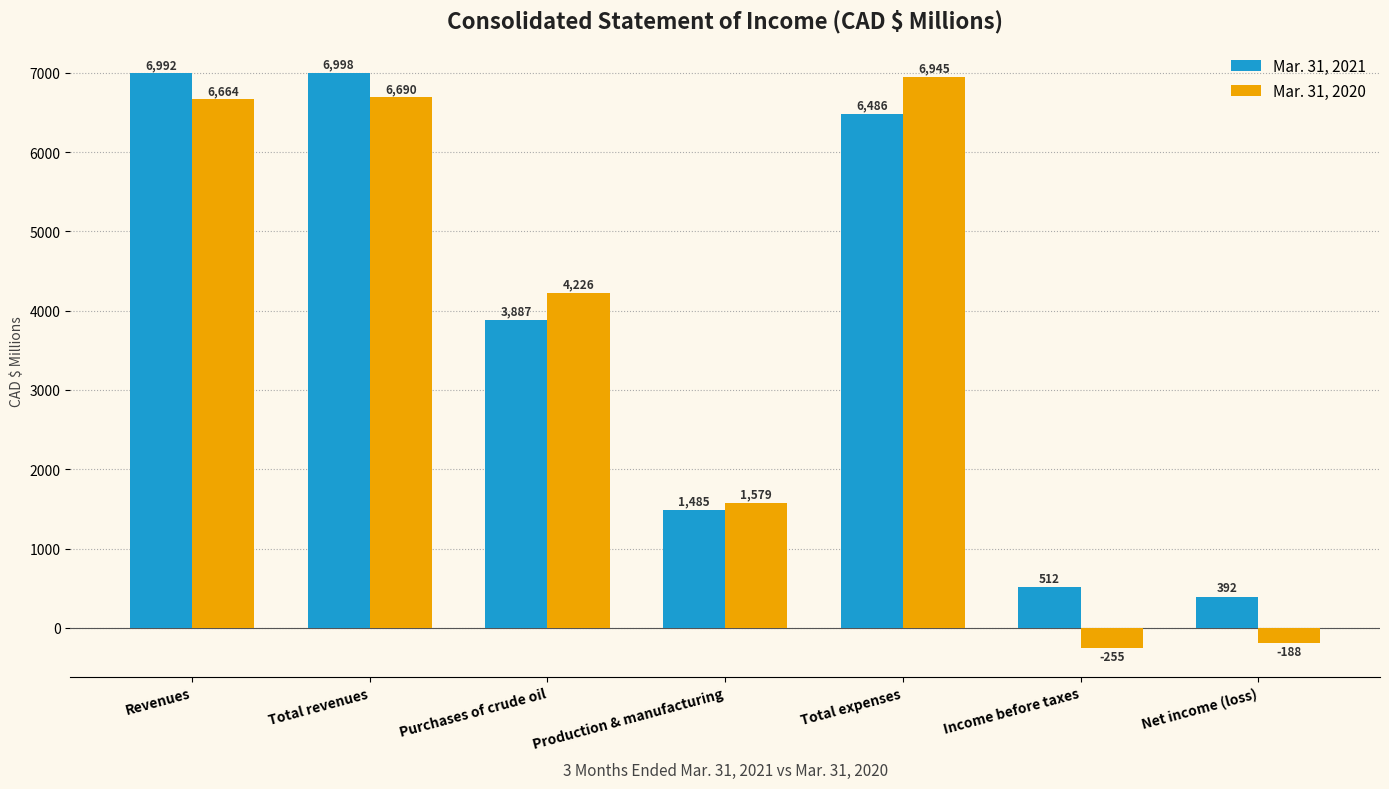

Where is Mar. 31, 2020 nearest to the value 3345?

Purchases of crude oil